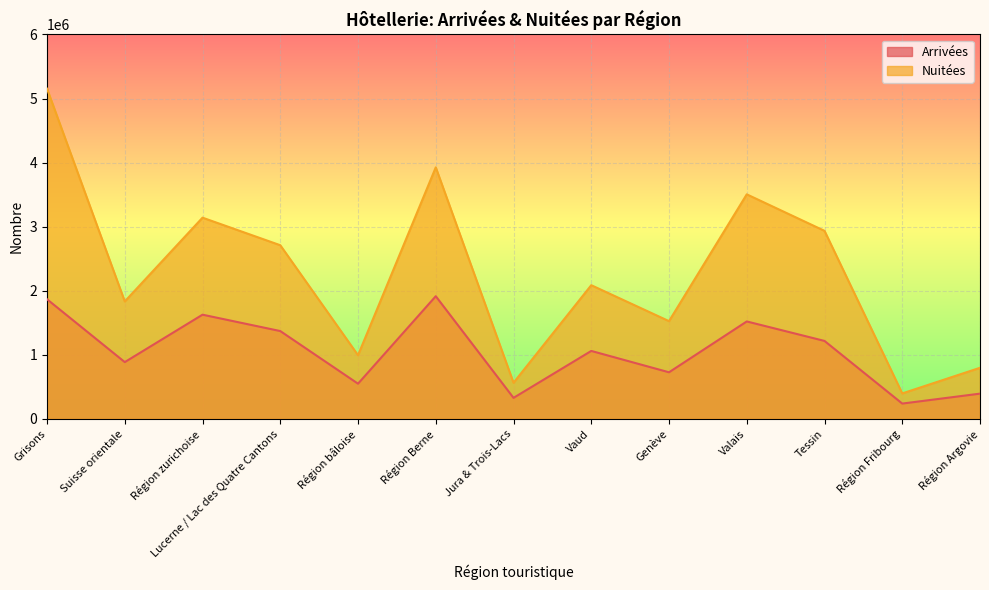

How many data points in Nuitées are less than 2085842?

6